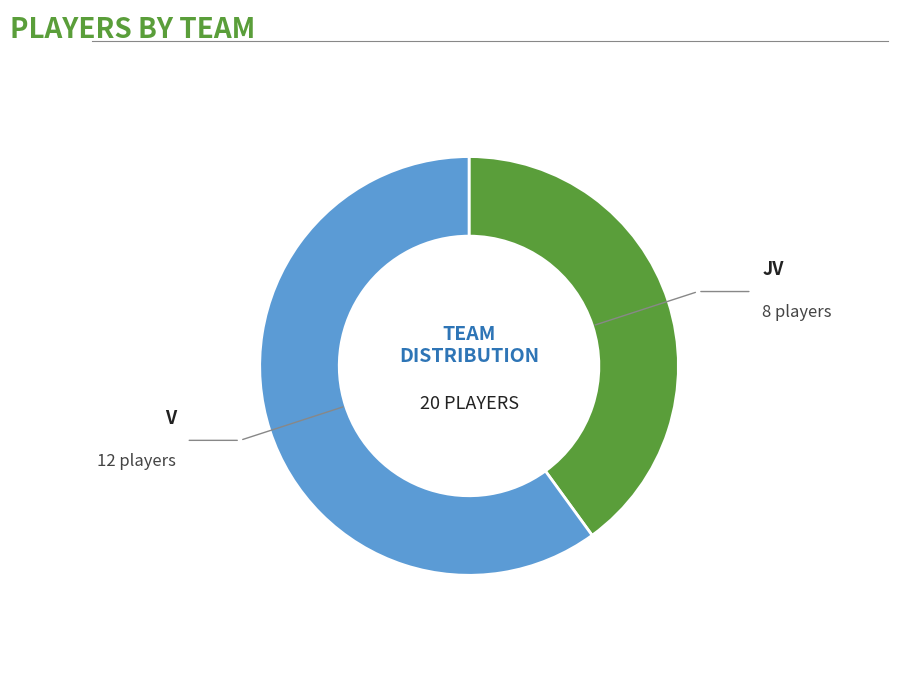

Is there any slice that represents more than half of the pie?

Yes